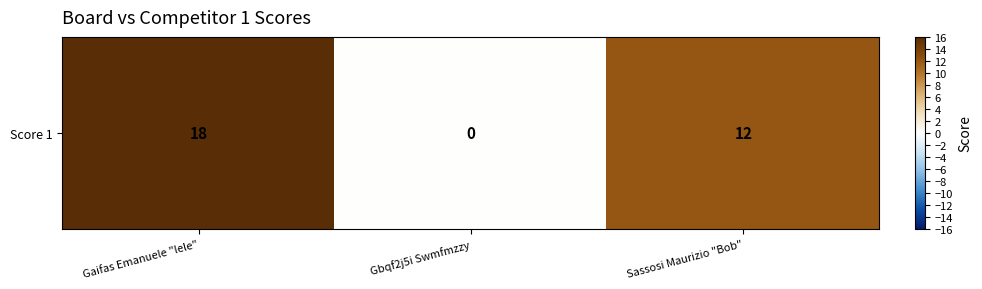

Which category has the lowest value across all series?

Gbqf2j5i Swmfmzzy